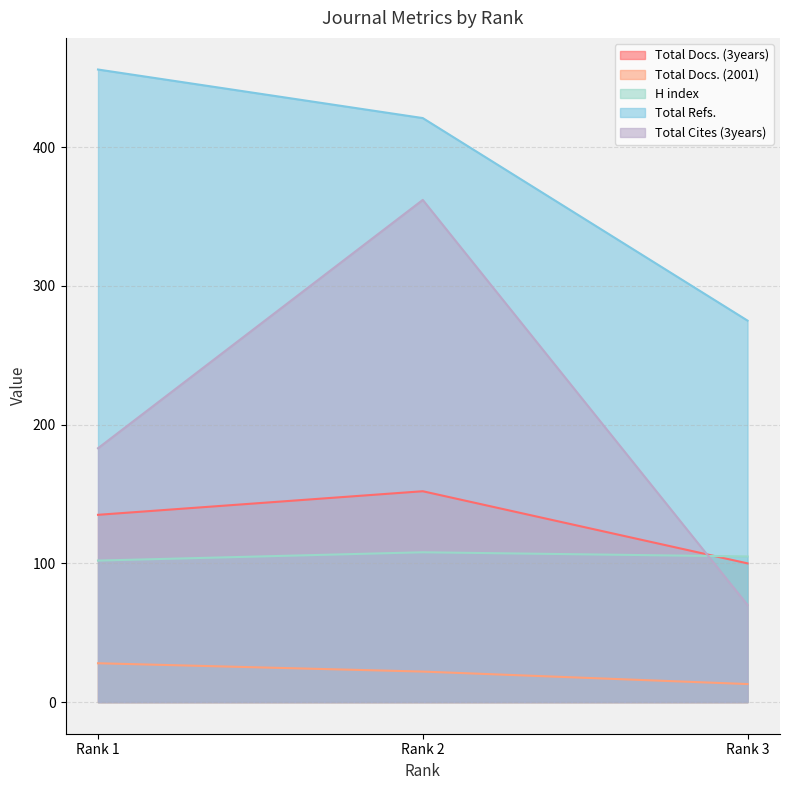

Which series has the largest range (max minus min)?

Total Cites (3years)